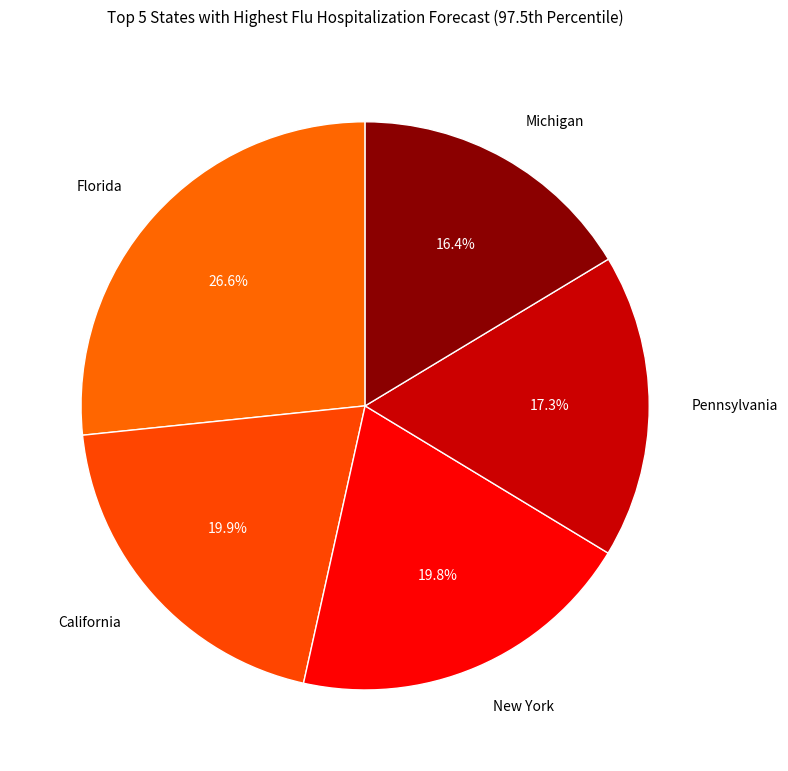

How many slices are in this pie chart?

5